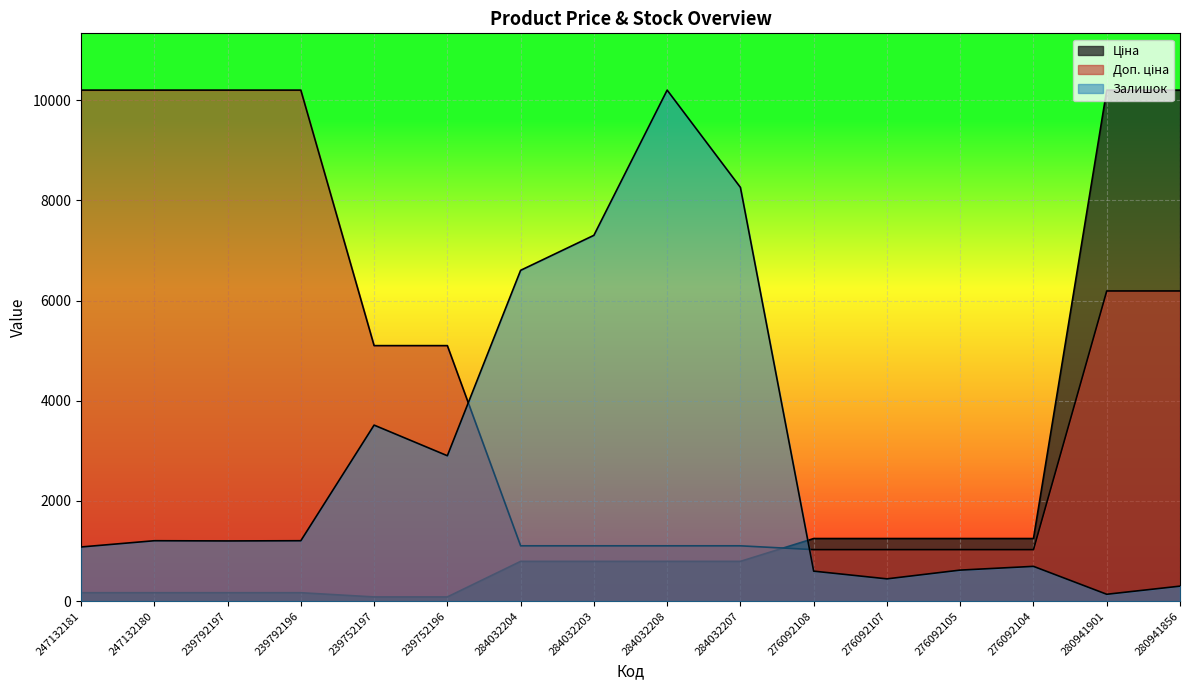

Which series has the largest range (max minus min)?

Ціна